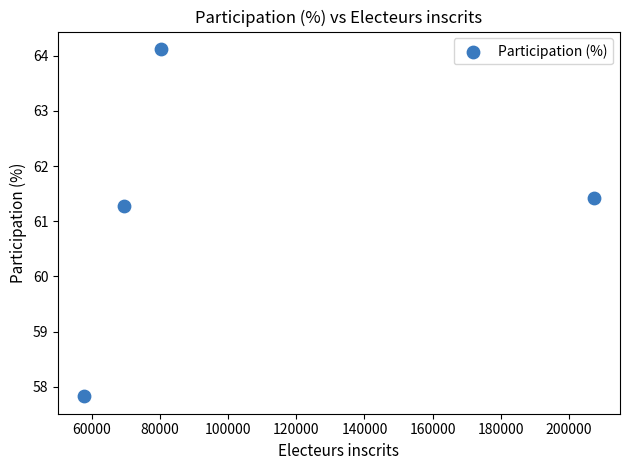

What Y value in the scatter plot is closest to 60?

61.3